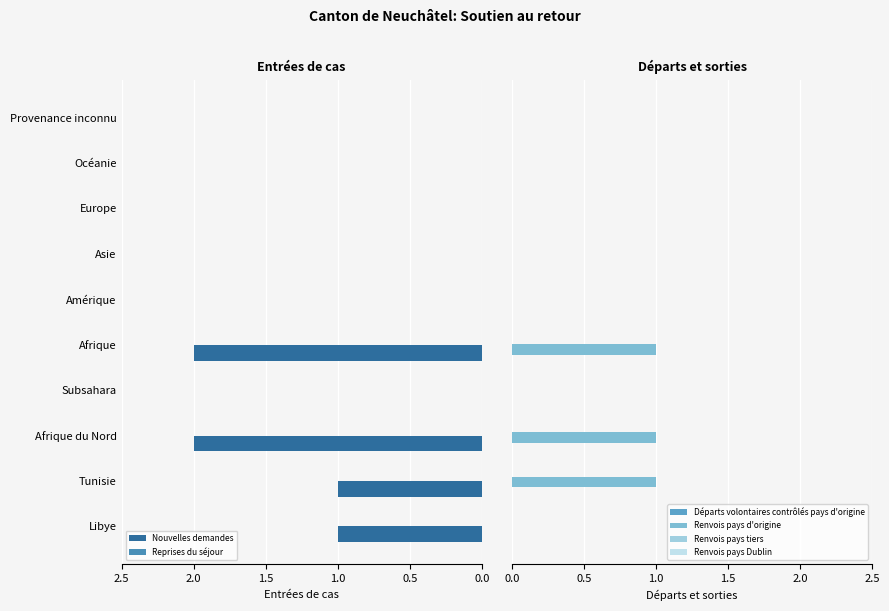

The Nouvelles demandes series shows 3 at Afrique du Nord. True or false?

False